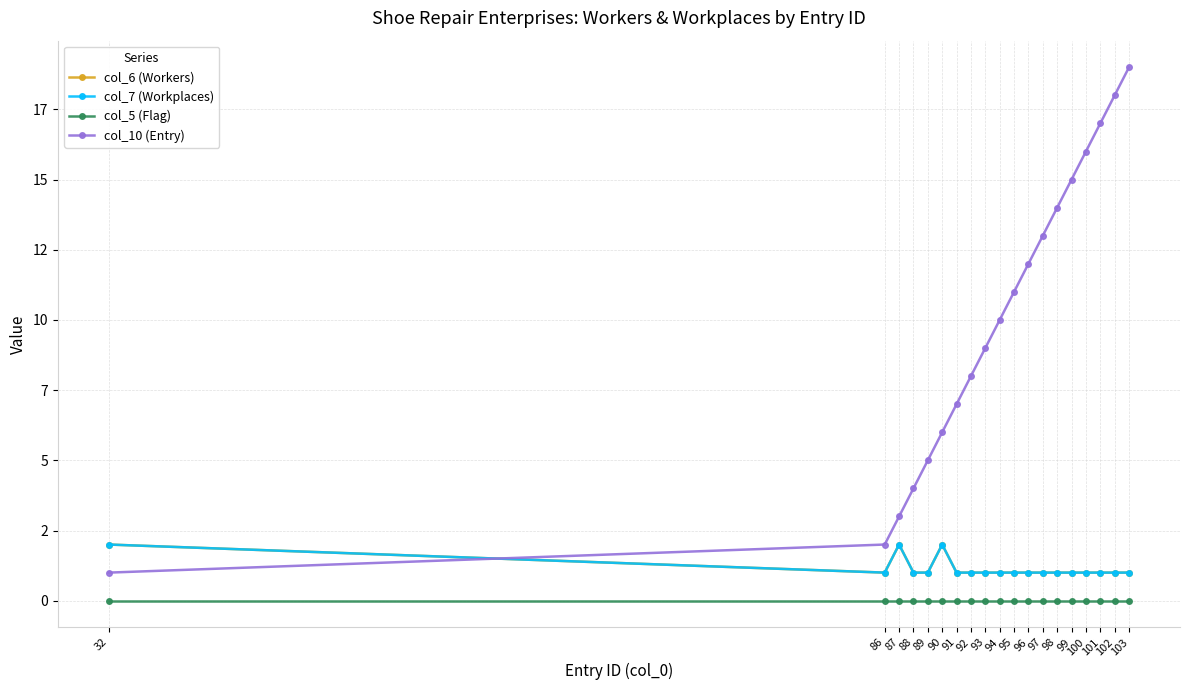

Is this an area chart (filled region under the line)?

No